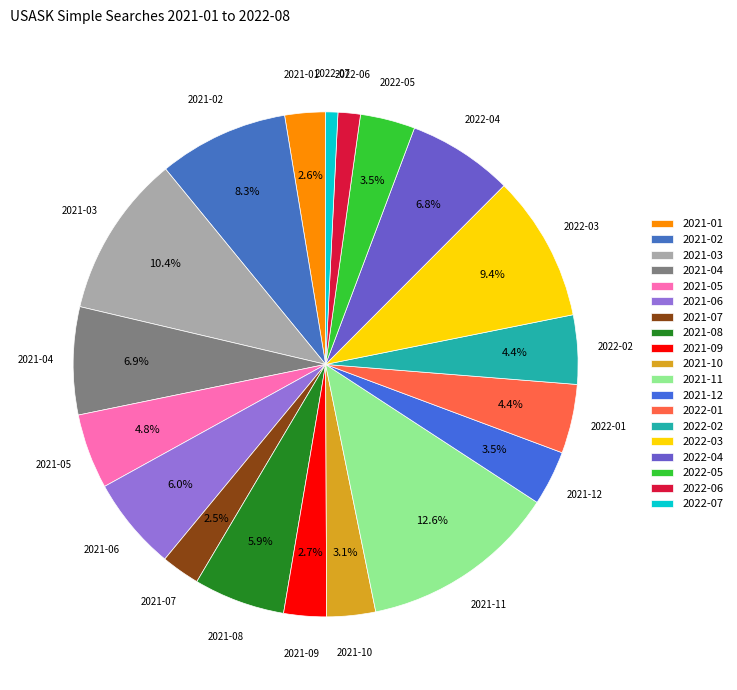

How much of the chart is everything except 2021-08?

94.1%